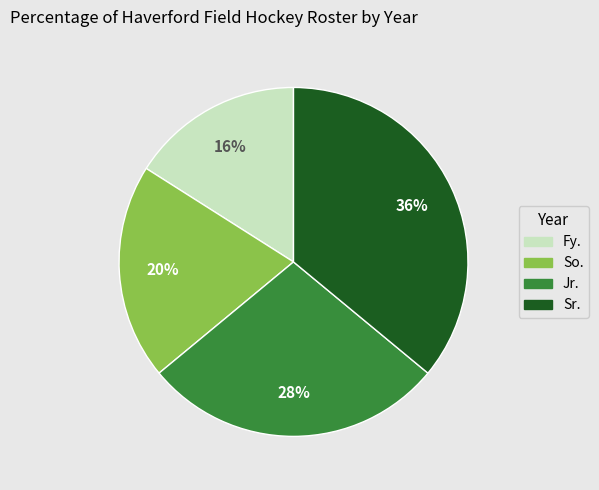

Combined, do Sr. and Jr. account for over 50%?

Yes